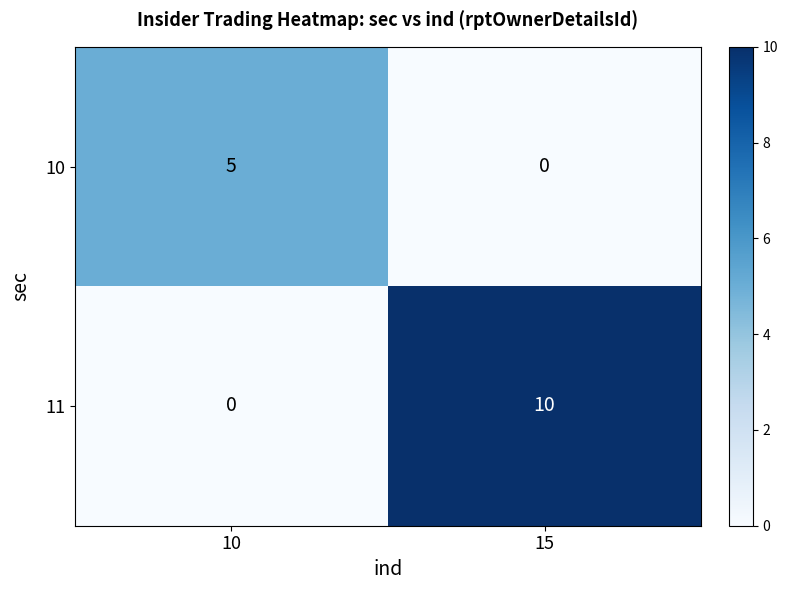

What is the sum of the 10 values at 10 and 15?

5